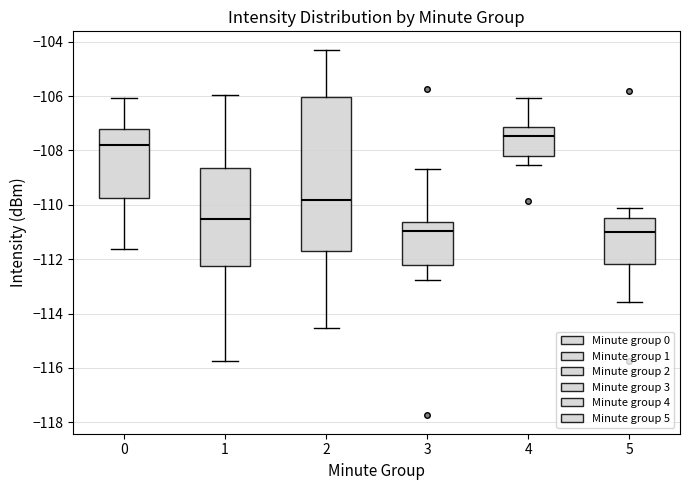

Which box's median line is the highest?

4